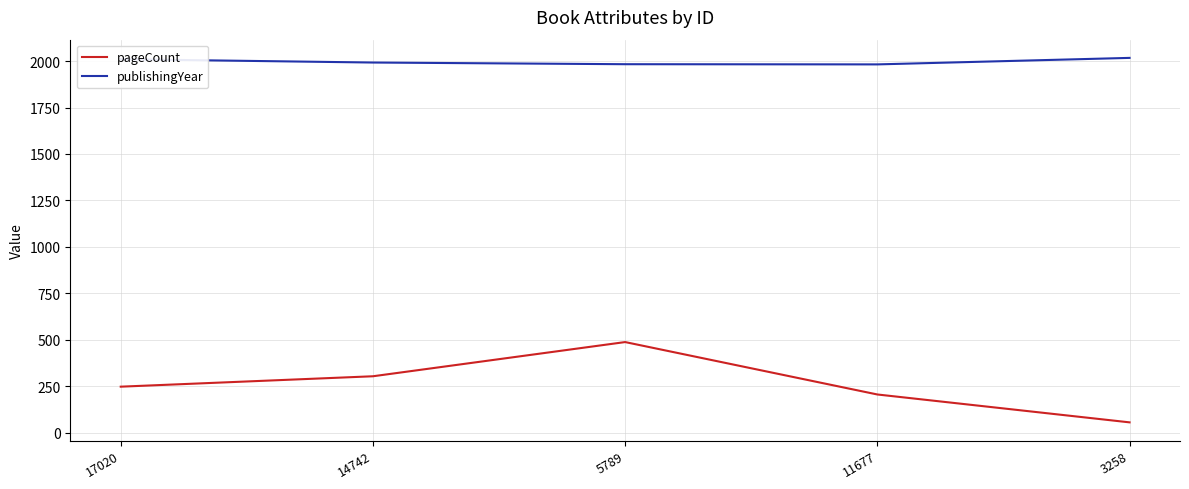

What is the average value of the publishingYear series?

1997